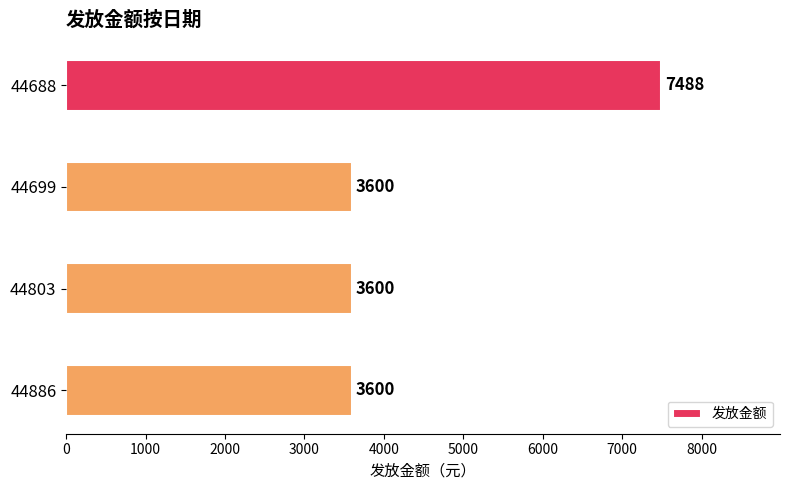

True or false: the data shows 3600 at 44803.

True